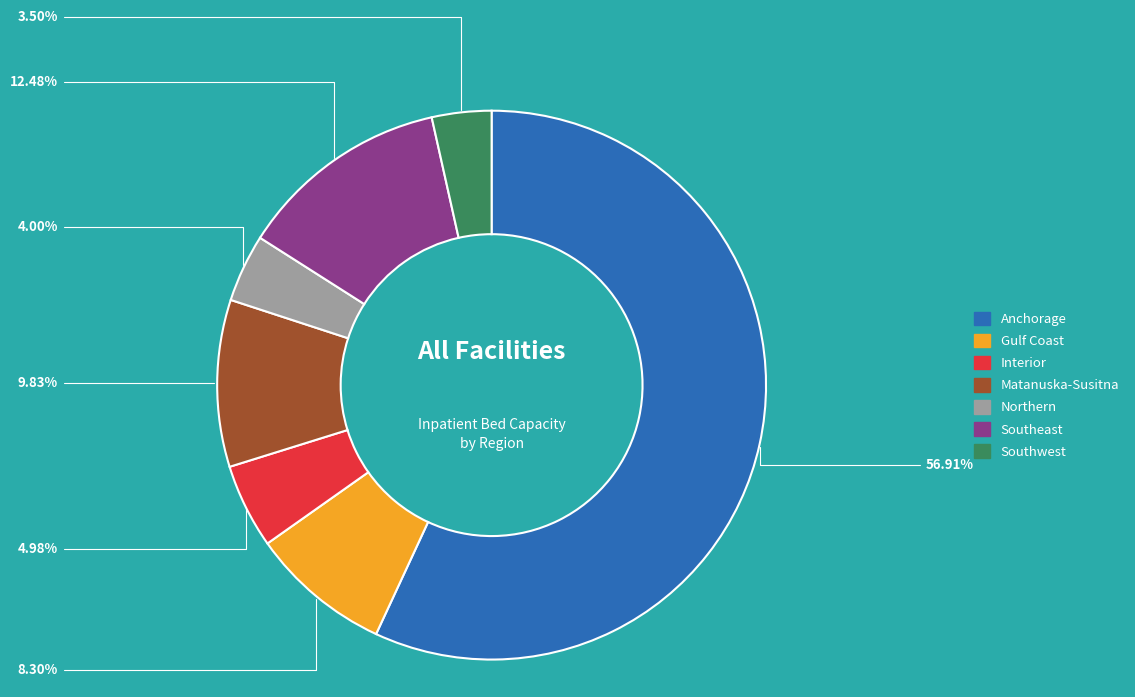

Which category has the biggest portion of the pie?

Anchorage